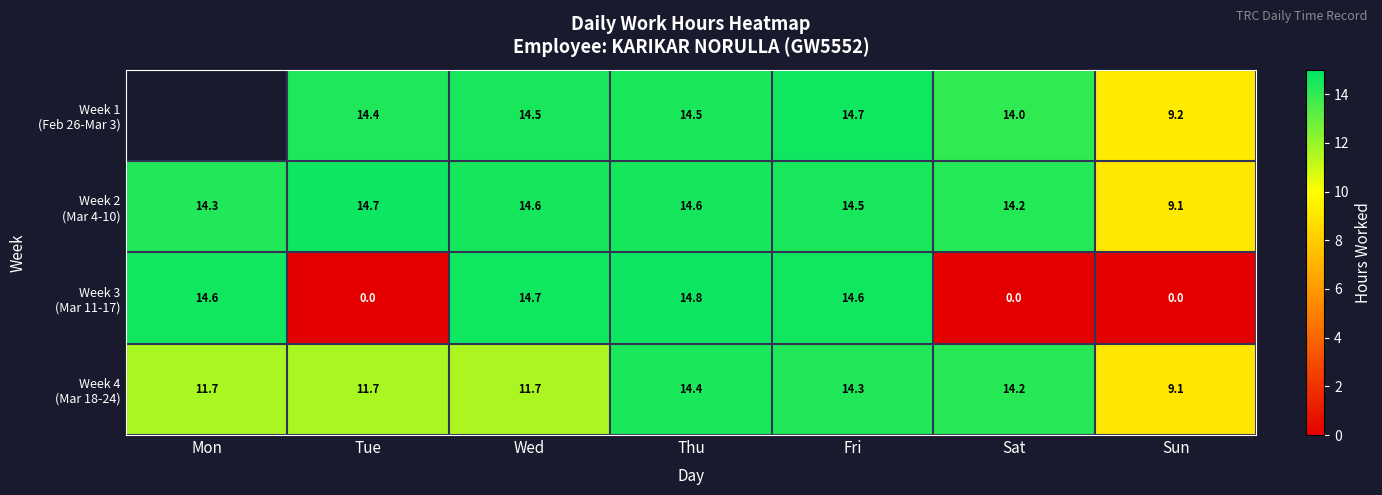

Which category has the highest value across all series?

Thu